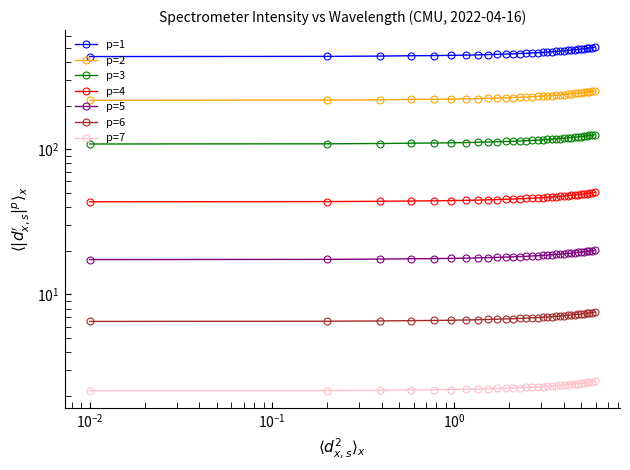

True or false: the data has more than 0 interior local peaks.

False